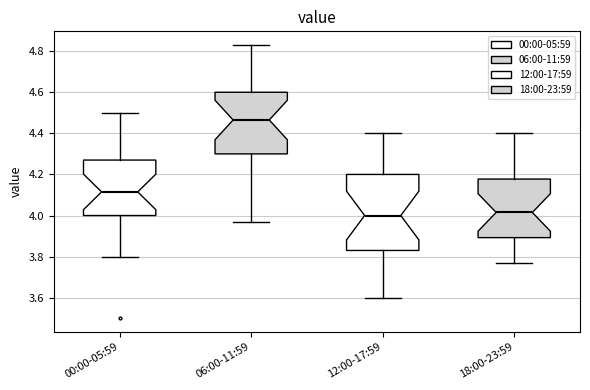

Which box has the highest median line?

06:00-11:59